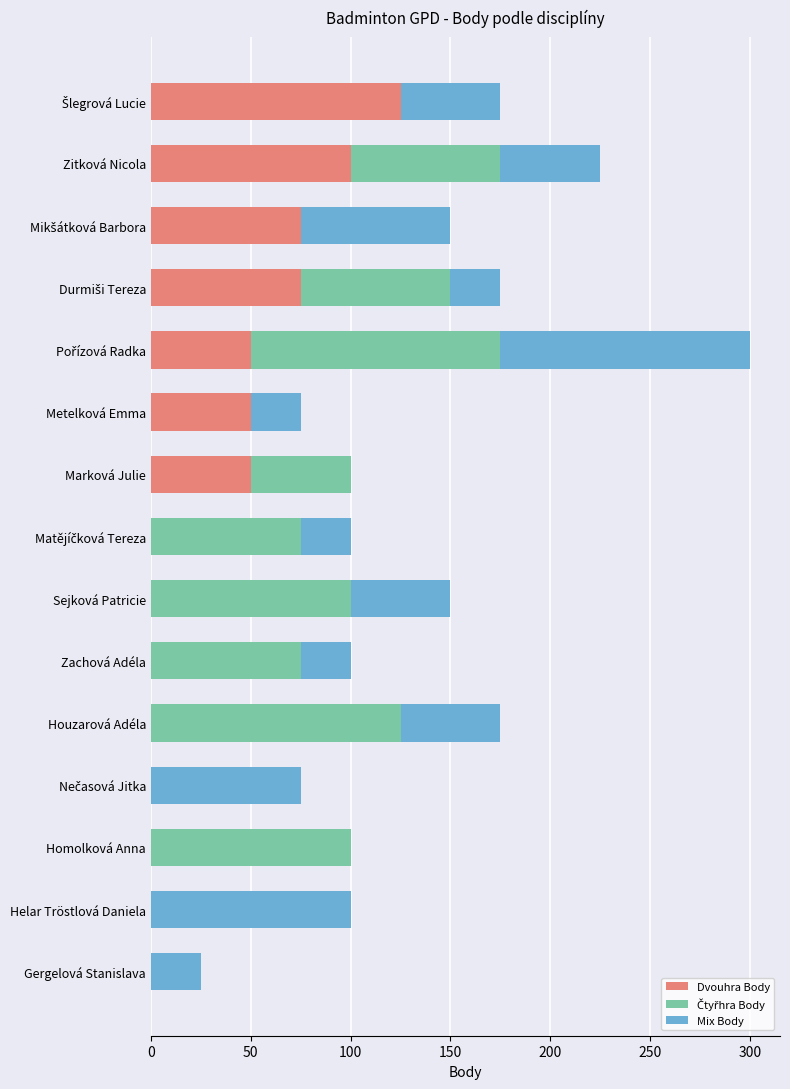

How many data points does each series have?

15